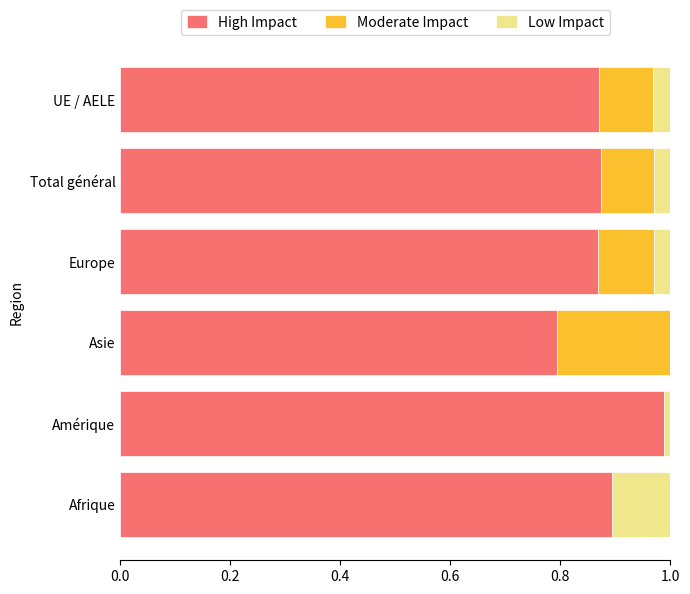

Between Europe and UE / AELE, which series saw the biggest shift?

Moderate Impact